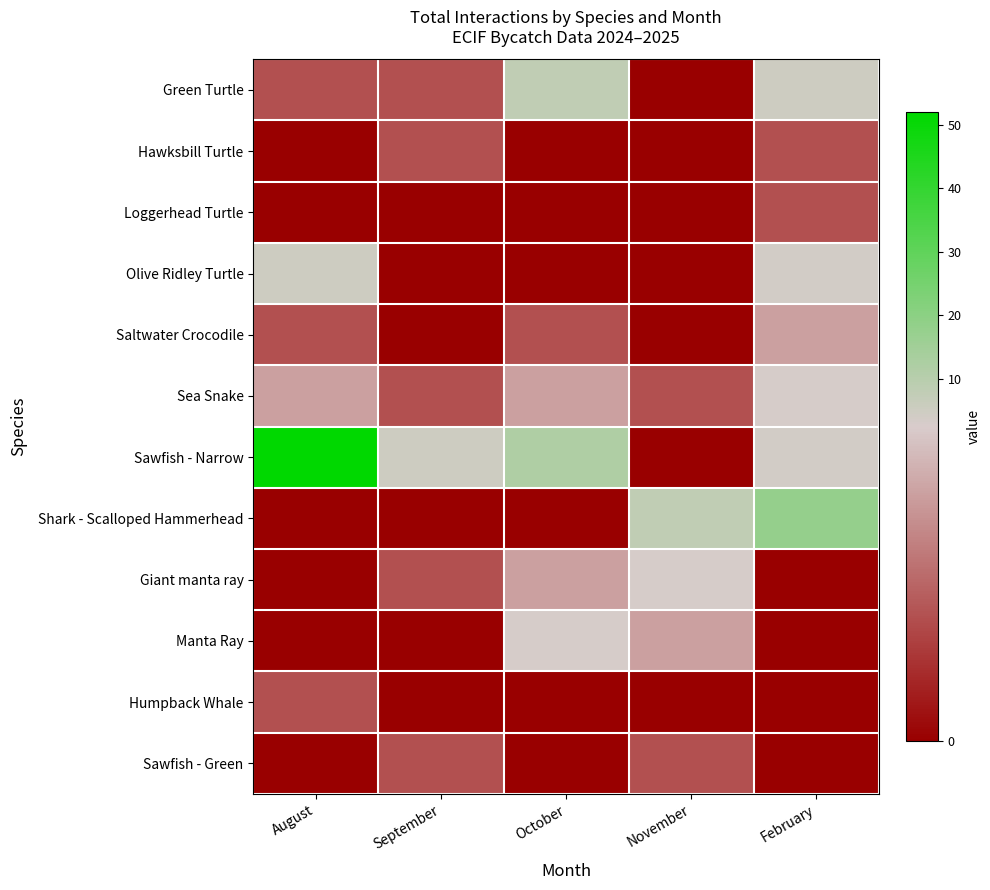

Which series has the largest range (max minus min)?

Sawfish - Narrow